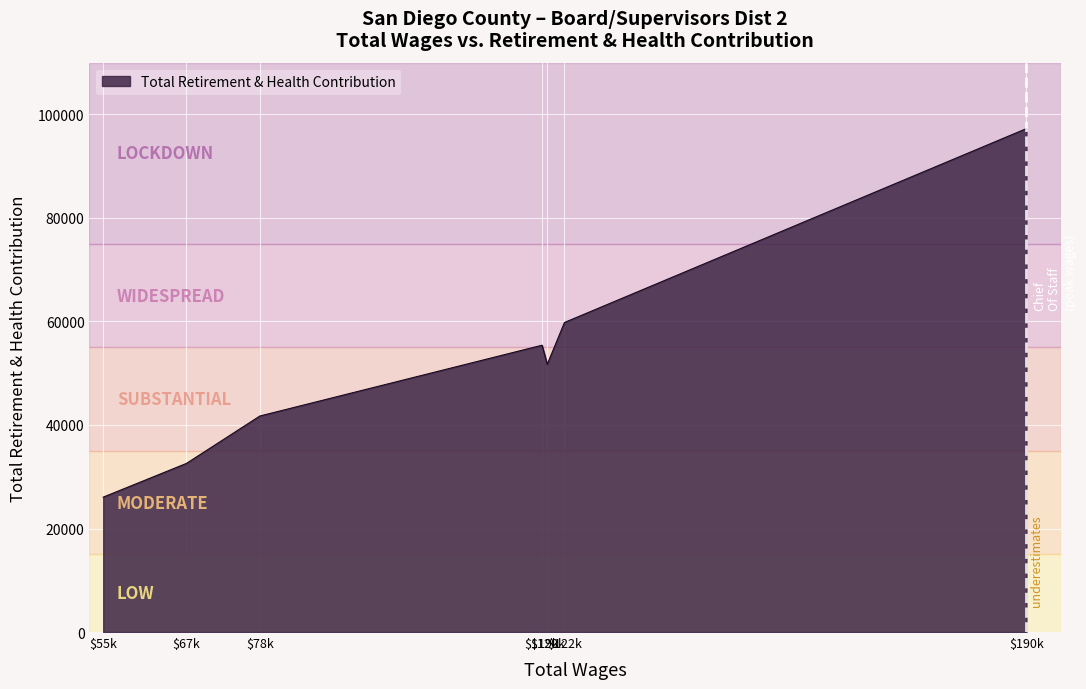

How many interior local peaks (higher than both neighbors) does the data have?

1